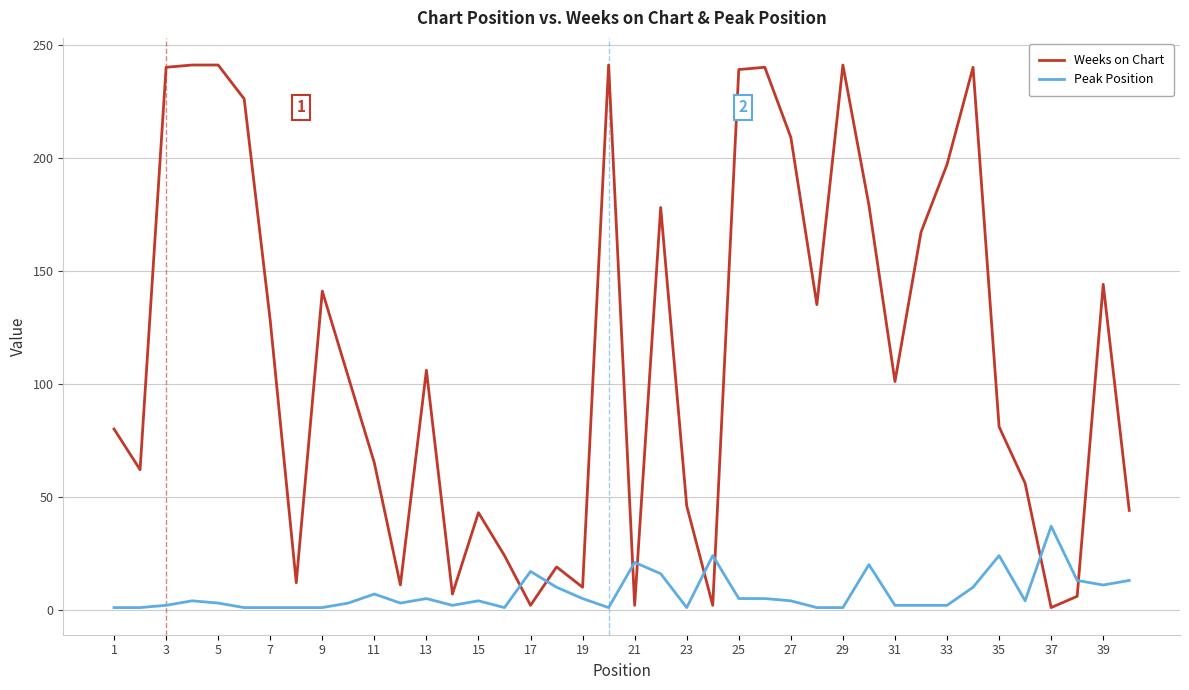

What is the difference between the maximum and minimum values in the Peak Position series?

36